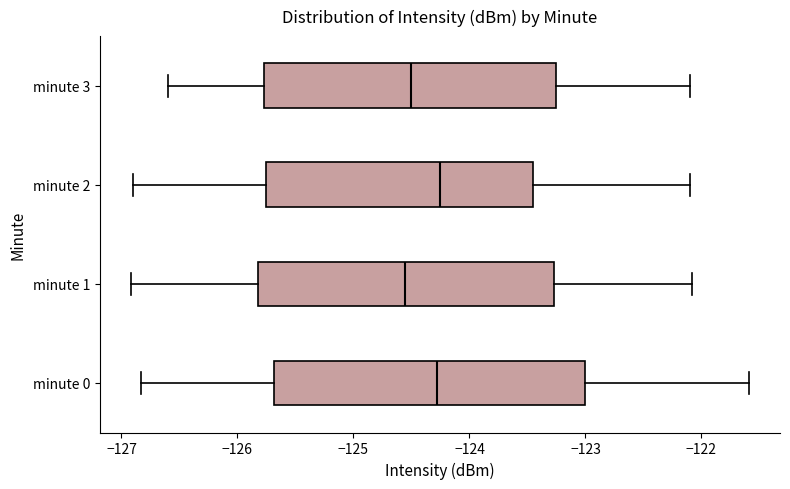

Reading bottom to top, read every box against the x-axis: the position of its median line, the range the box covers, and the ends of its whiskers. The values are not printed on the chart, so give them approximately, as read against the axis.

minute 0: median -124.3, box -125.7 to -123.0, whiskers -126.8 to -121.6
minute 1: median -124.6, box -125.8 to -123.3, whiskers -126.9 to -122.1
minute 2: median -124.2, box -125.7 to -123.4, whiskers -126.9 to -122.1
minute 3: median -124.5, box -125.8 to -123.2, whiskers -126.6 to -122.1